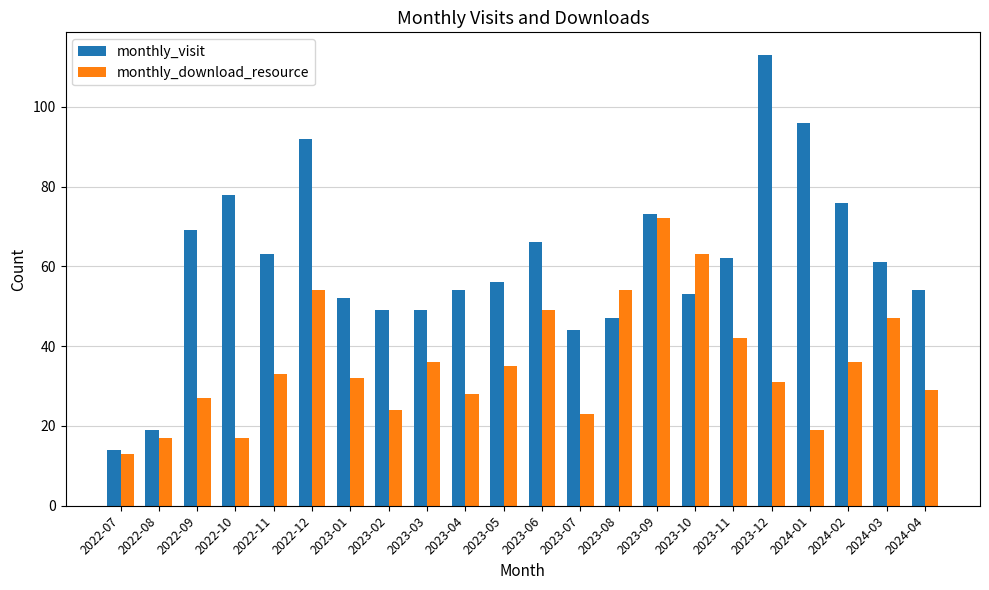

What is the spread (max minus min) of values at 2023-11?

20